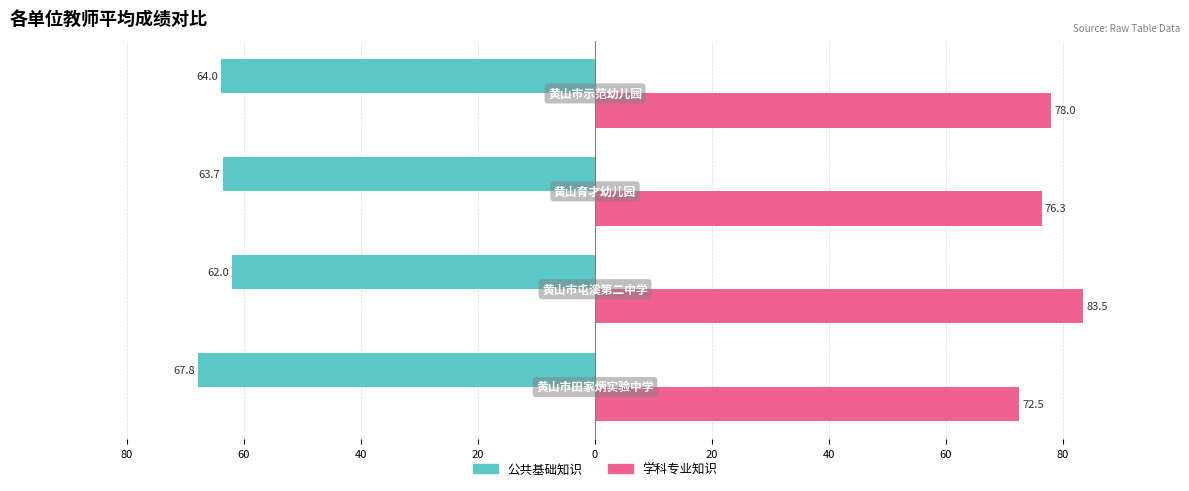

What are all the series names shown in the legend?

公共基础知识, 学科专业知识